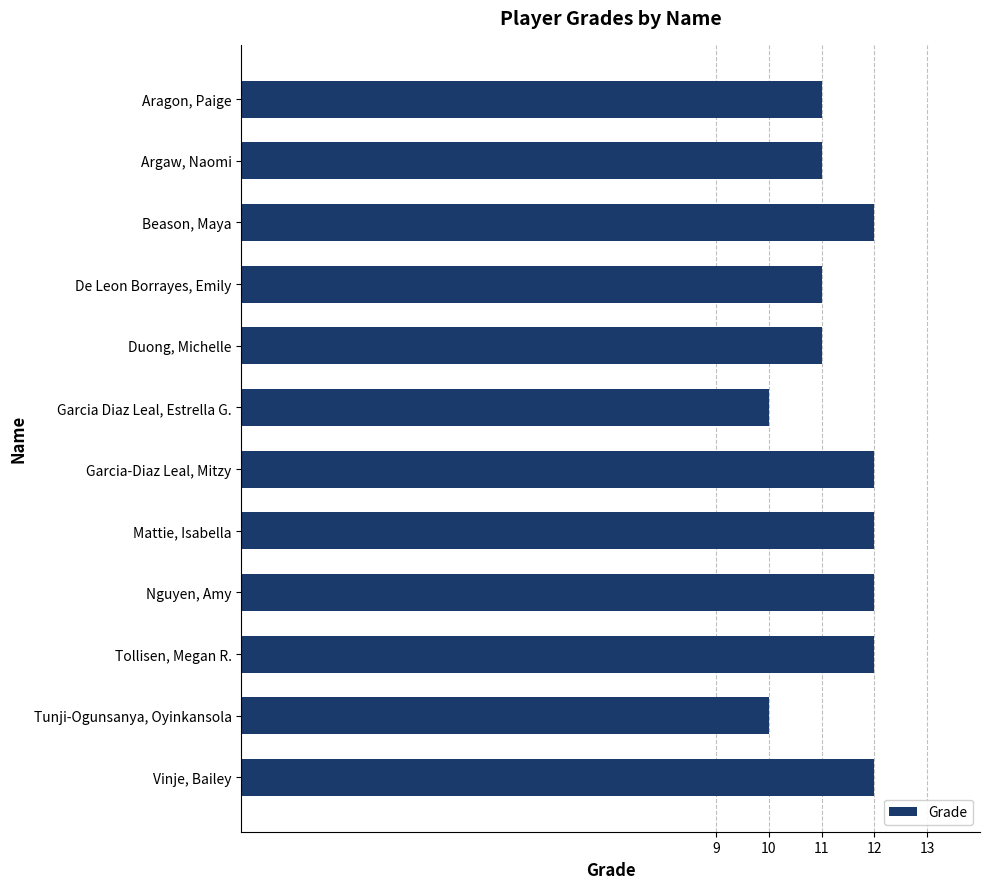

How many values are between 11 and 12?

10